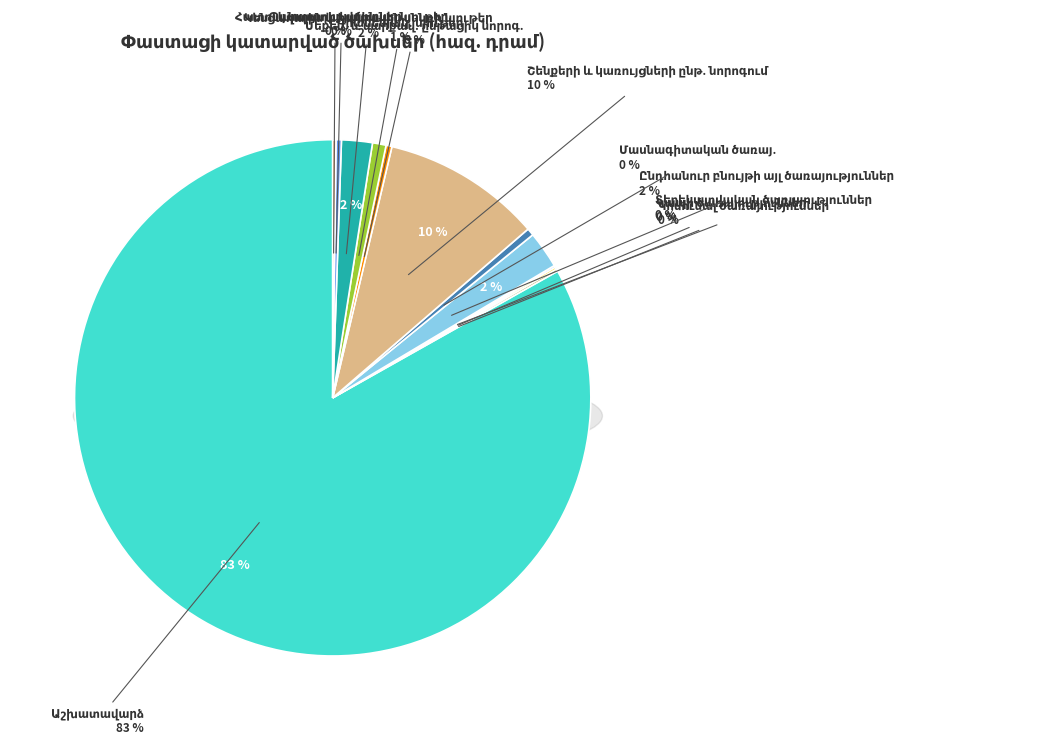

True or false: Գրասենյակ. նյութեր accounts for 1% of the total.

True